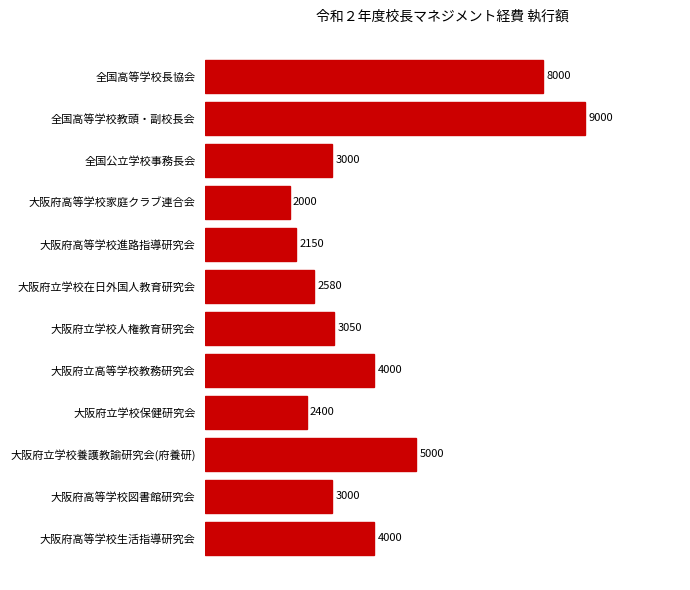

At which category does the chart reach its minimum across all series?

大阪府高等学校家庭クラブ連合会